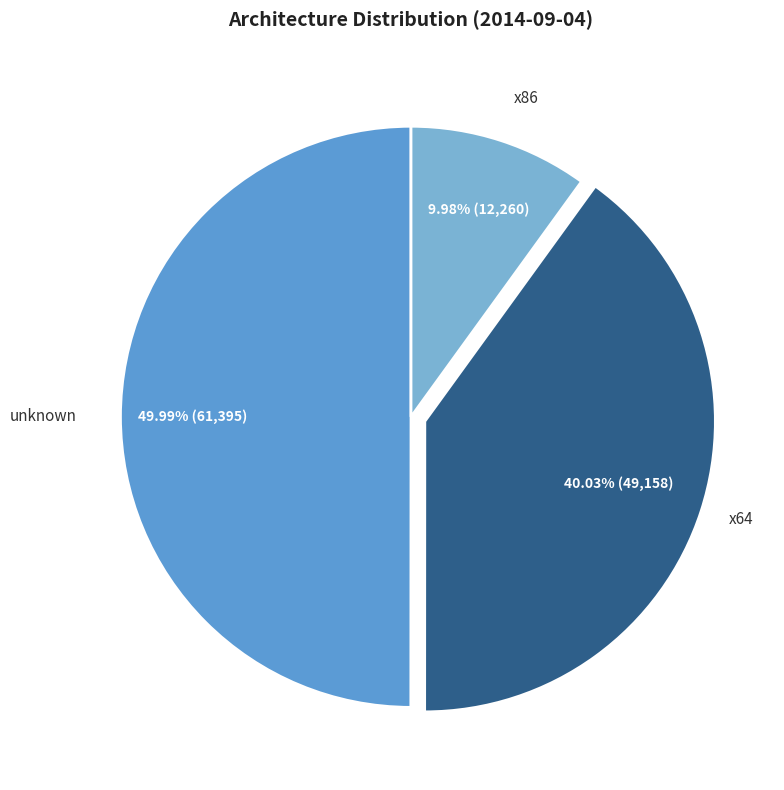

Is the sum of x86 and unknown greater than half?

Yes